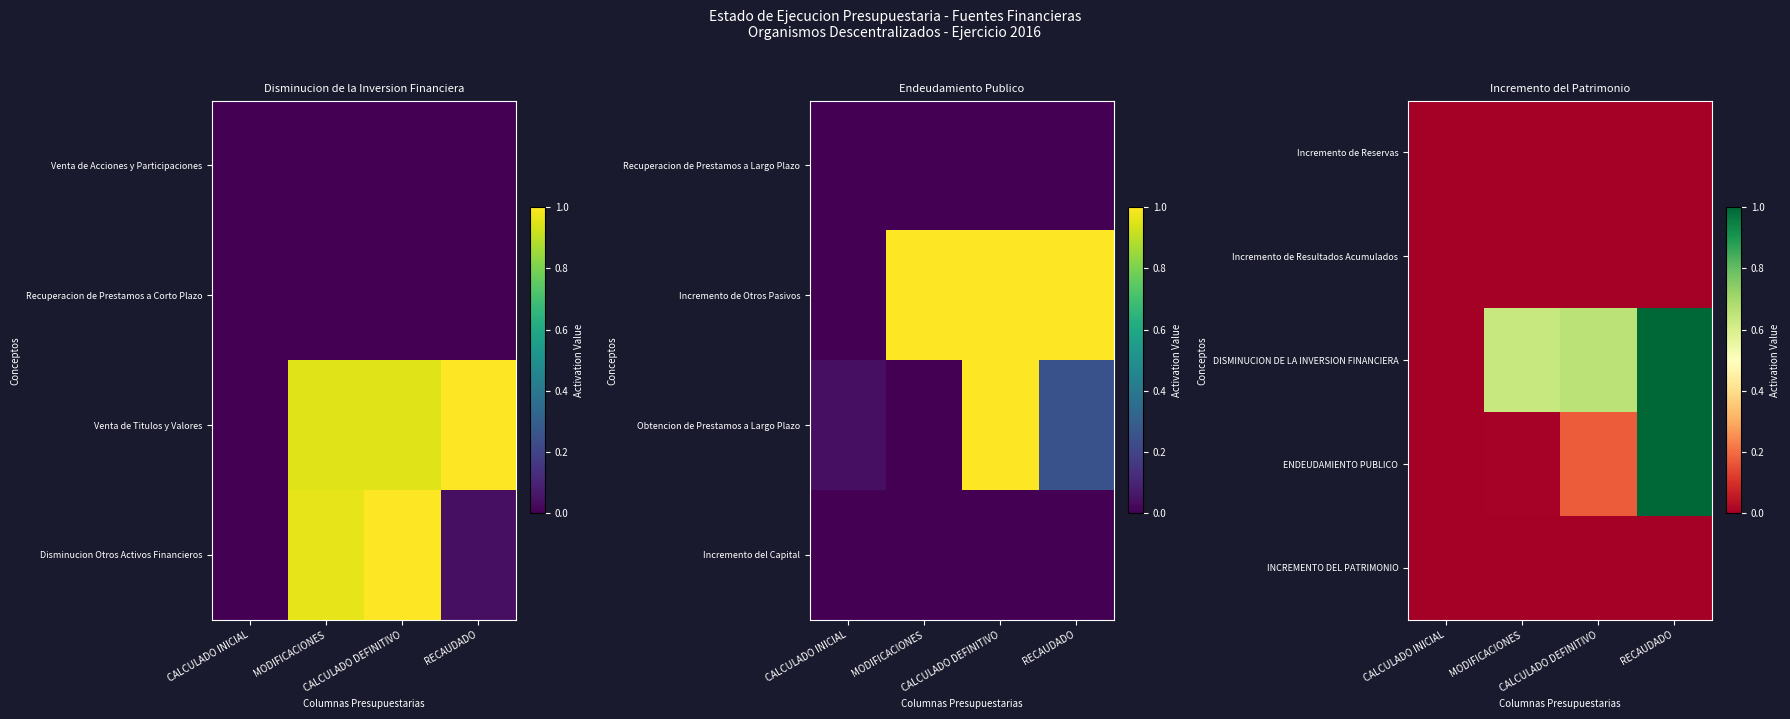

Which has a higher value, CALCULADO DEFINITIVO or MODIFICACIONES?

CALCULADO DEFINITIVO